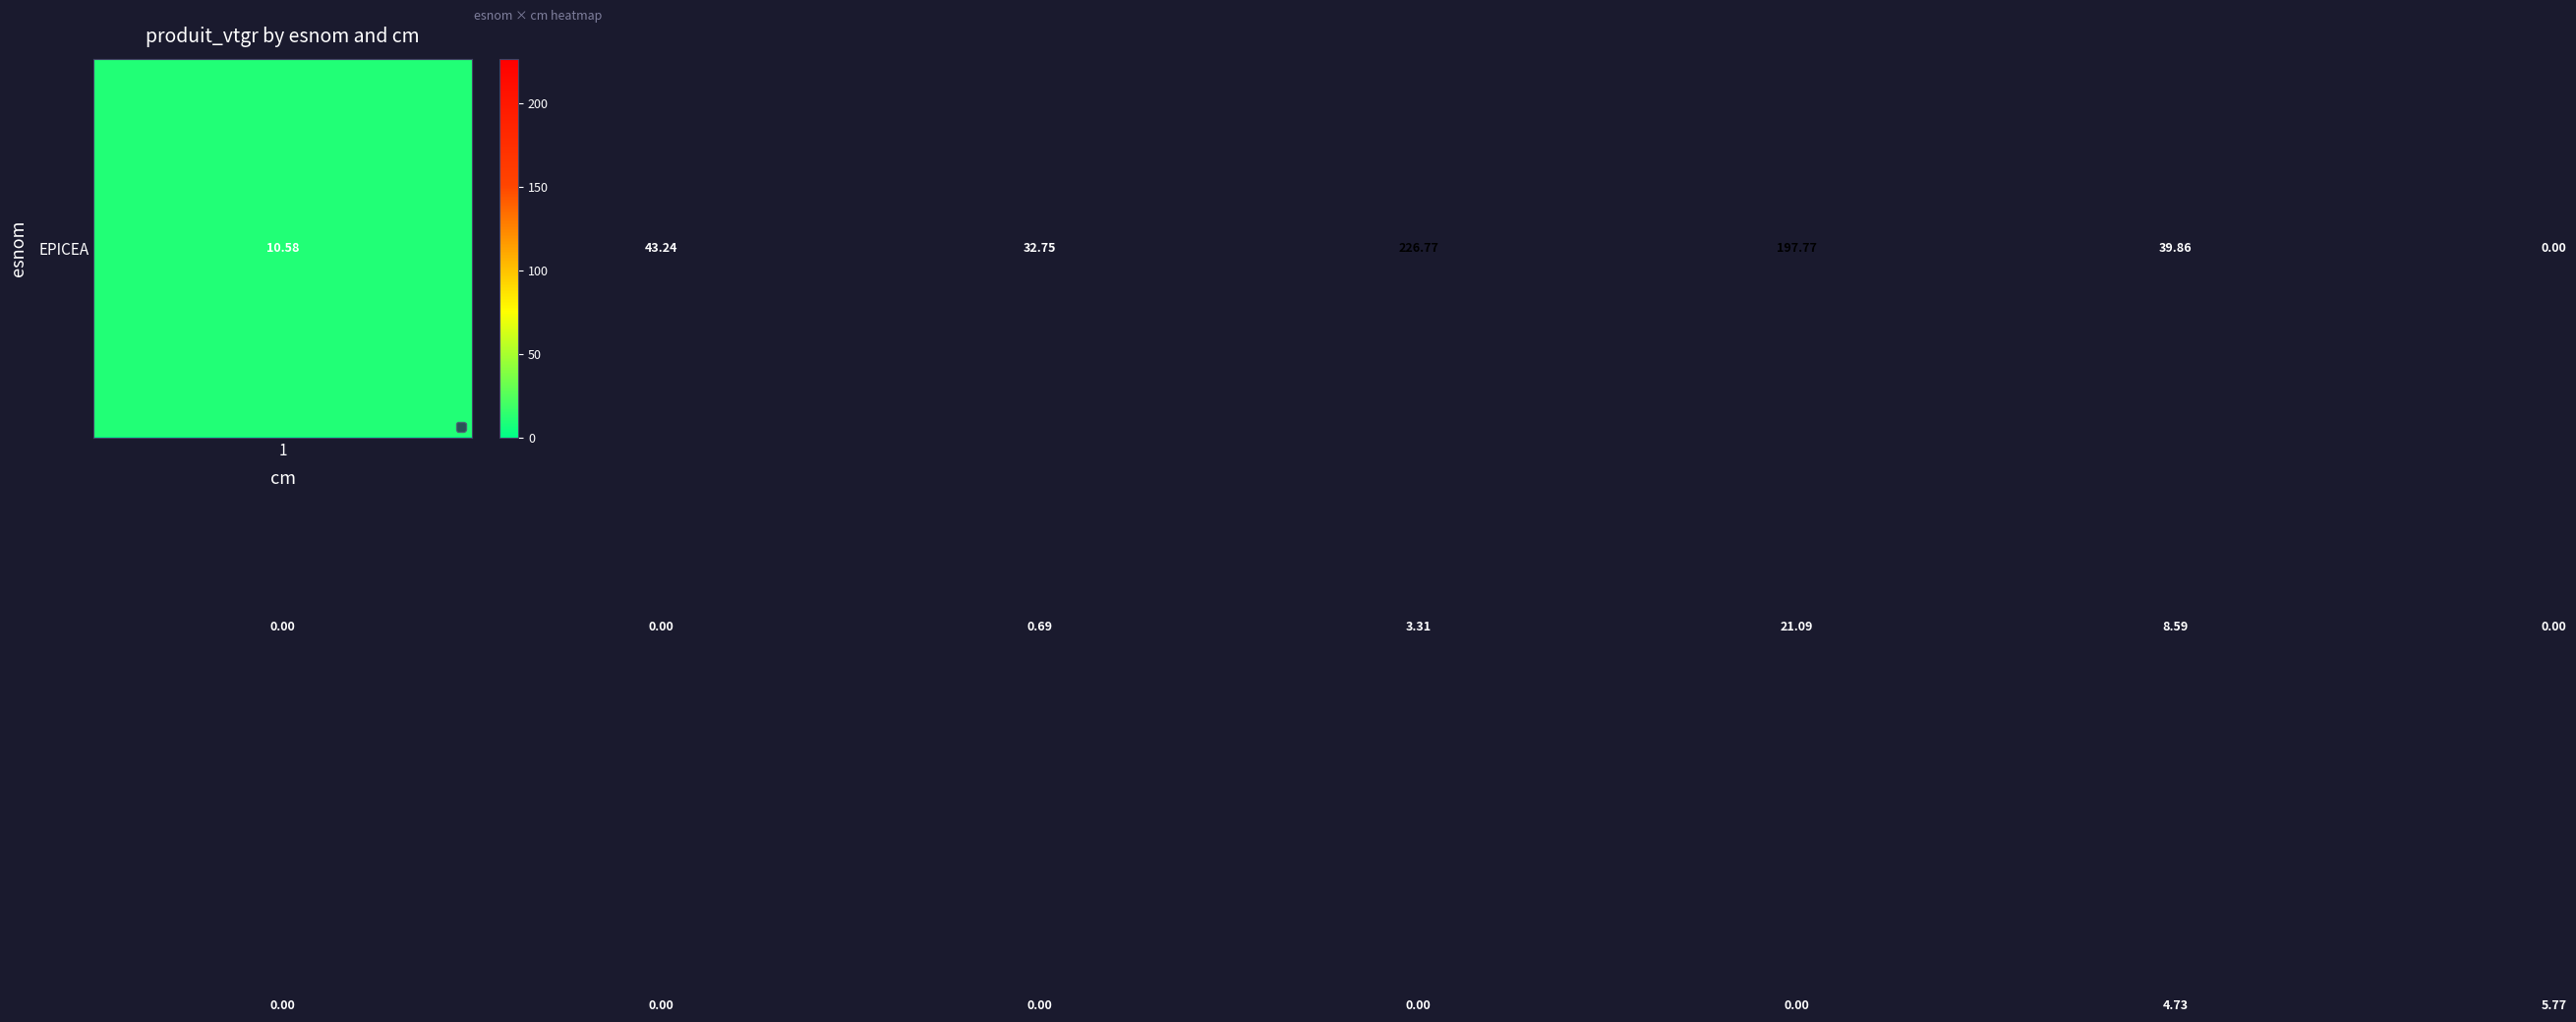

How many series are shown in this chart?

3